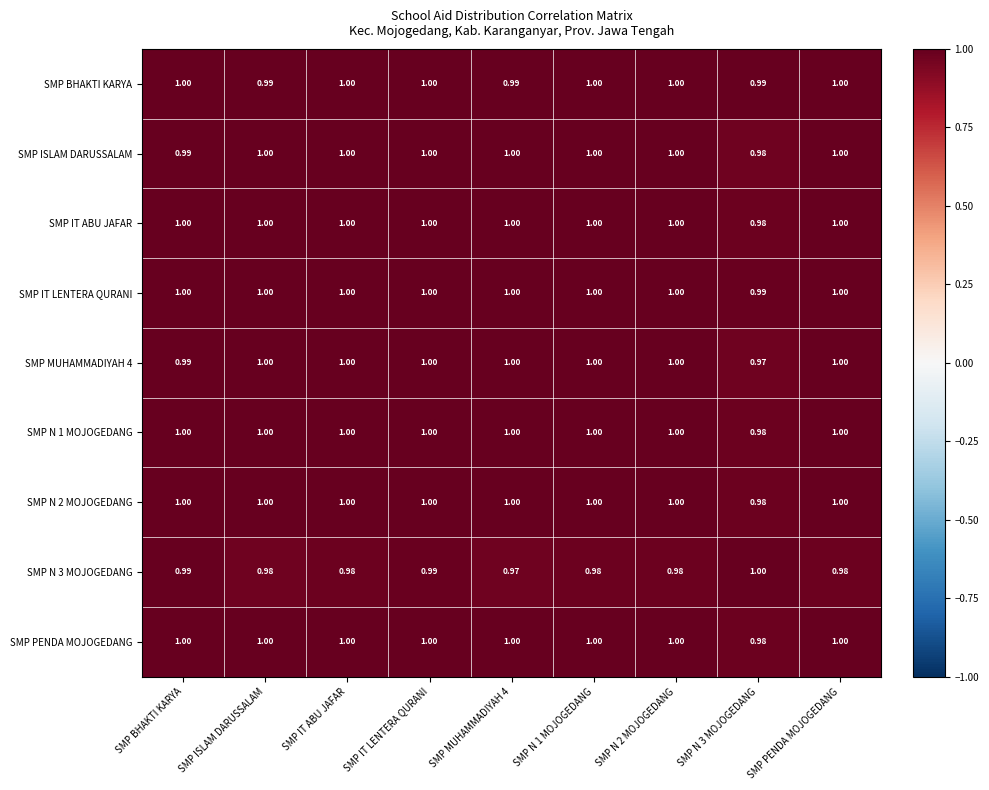

At which category is the sum across all series the highest?

SMP IT LENTERA QURANI